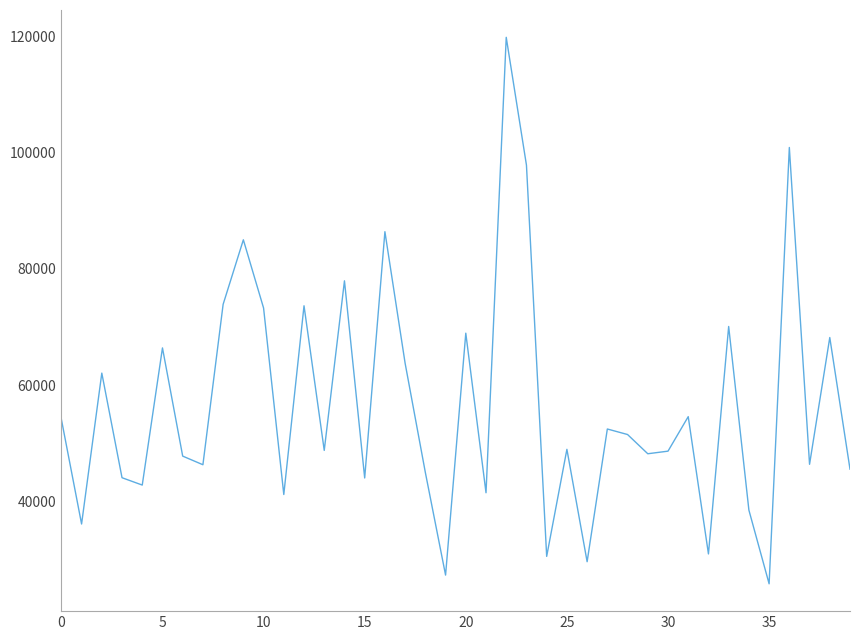

What is the minimum value shown in the chart?

25842.4